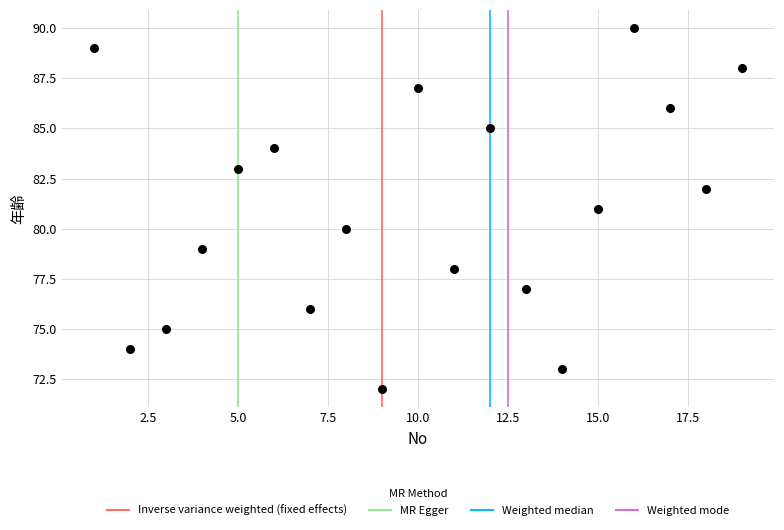

What is the range of X values (max minus min)?

18